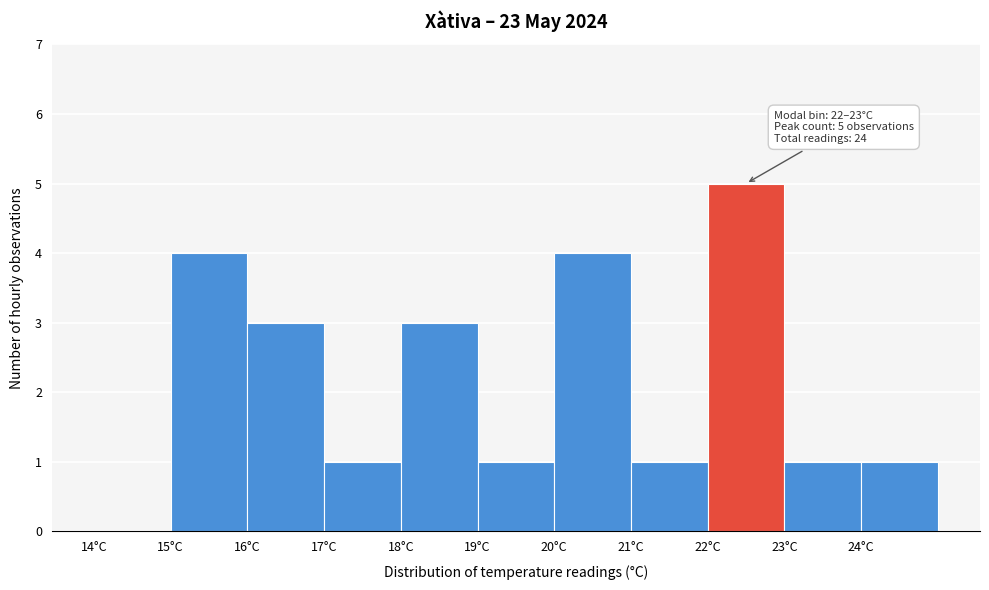

Over which range of the x-axis is the bar tallest?

22 to 23